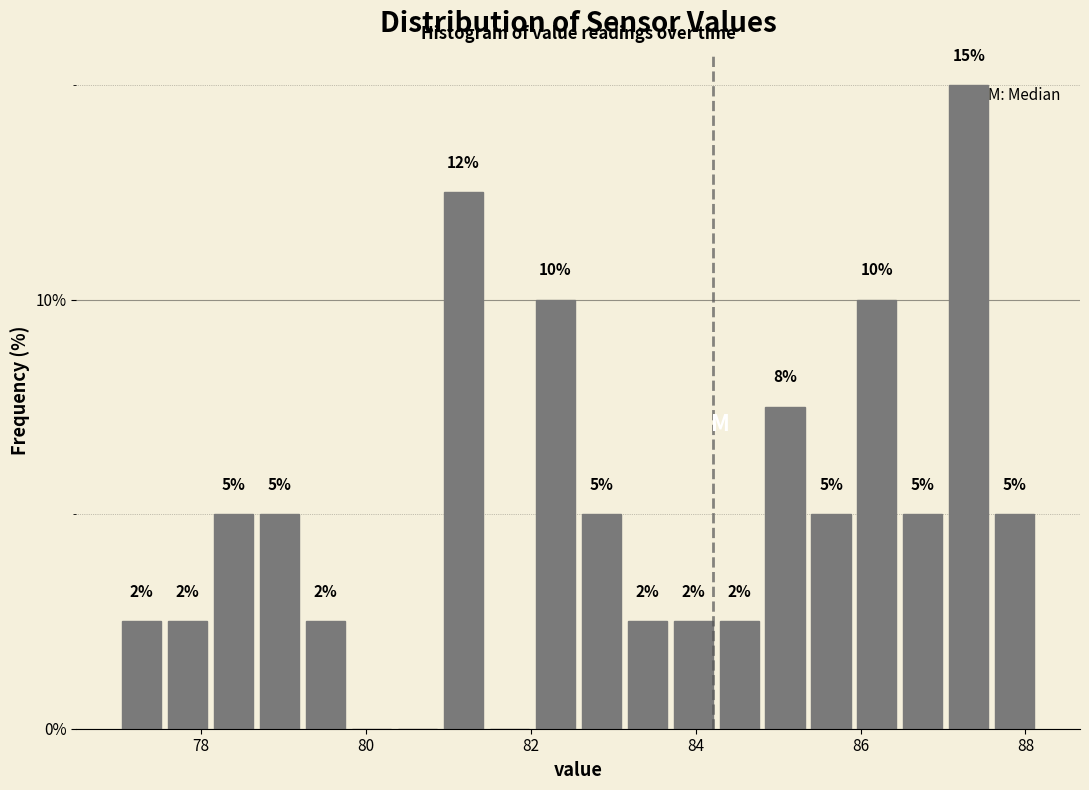

Read against the x-axis, roughly where is the centre of the tallest bar?

87.4